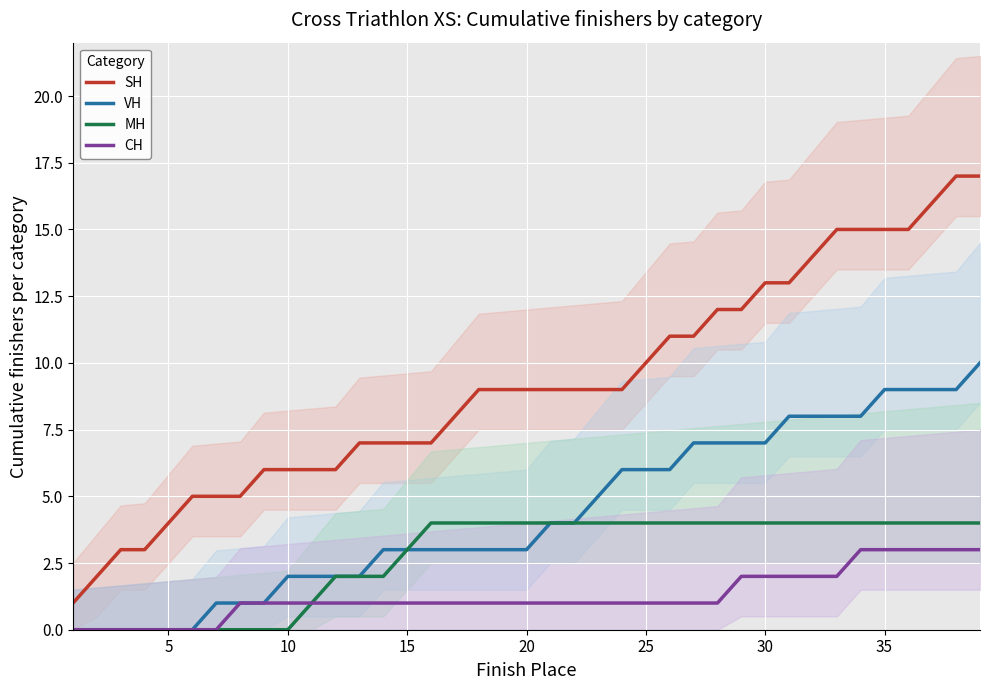

What is the maximum value for CH?

3